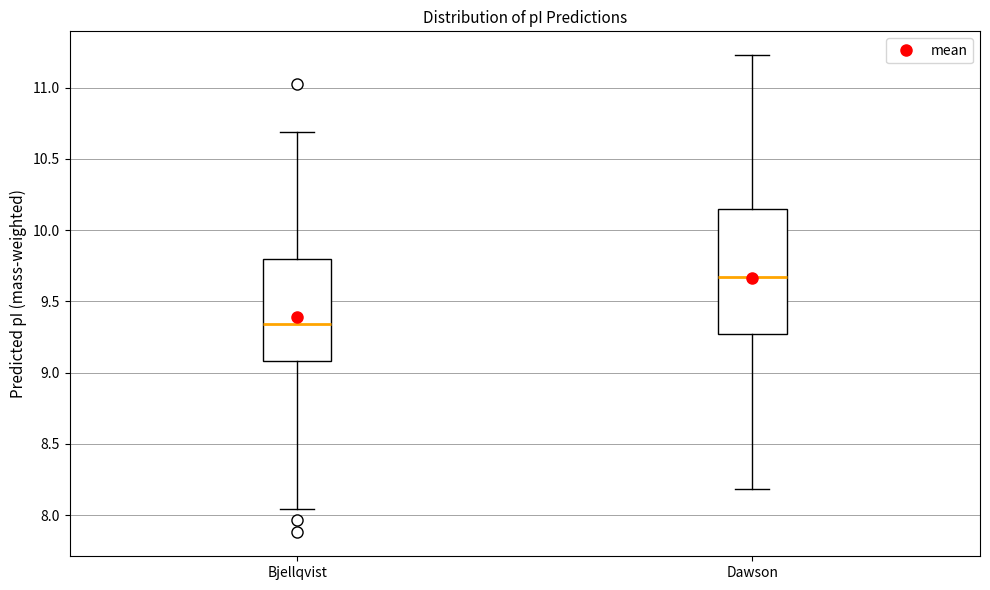

Which box's median line is the highest?

Dawson